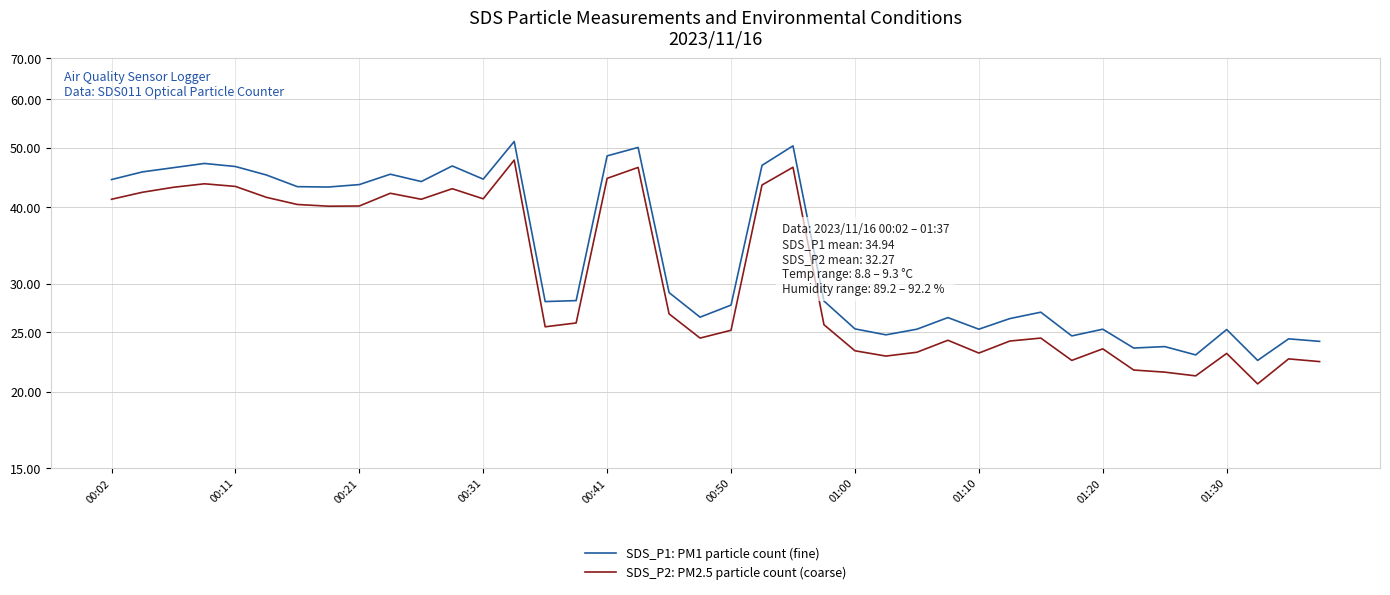

Which series has the largest total across all categories?

SDS_P1: PM1 particle count (fine)